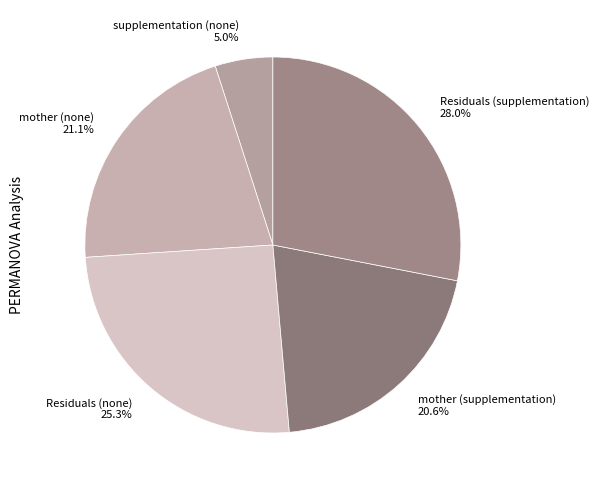

Does Residuals (none) account for over 50% of the chart?

No